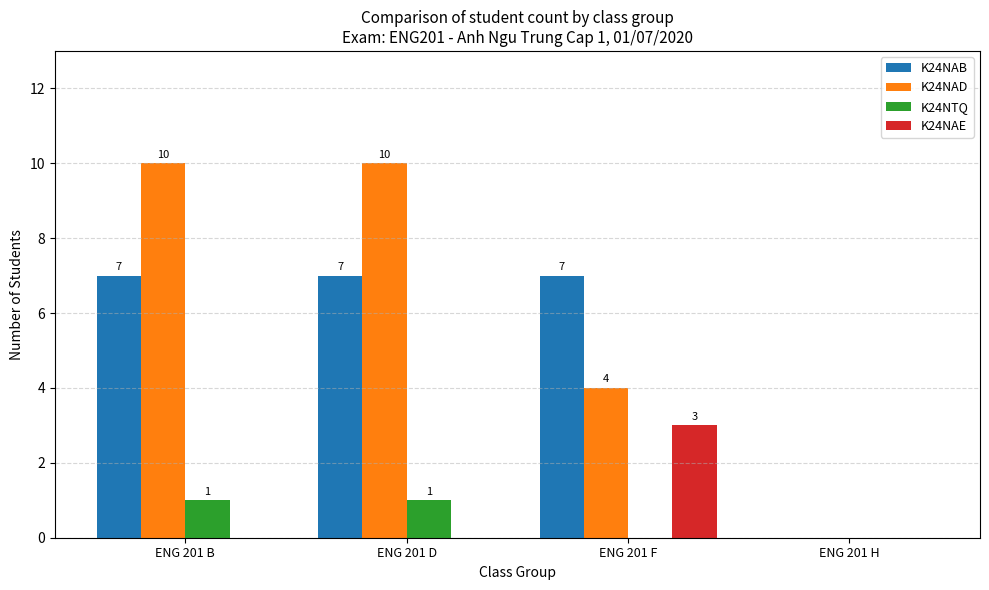

Where is K24NAD nearest to the value 5?

ENG 201 F